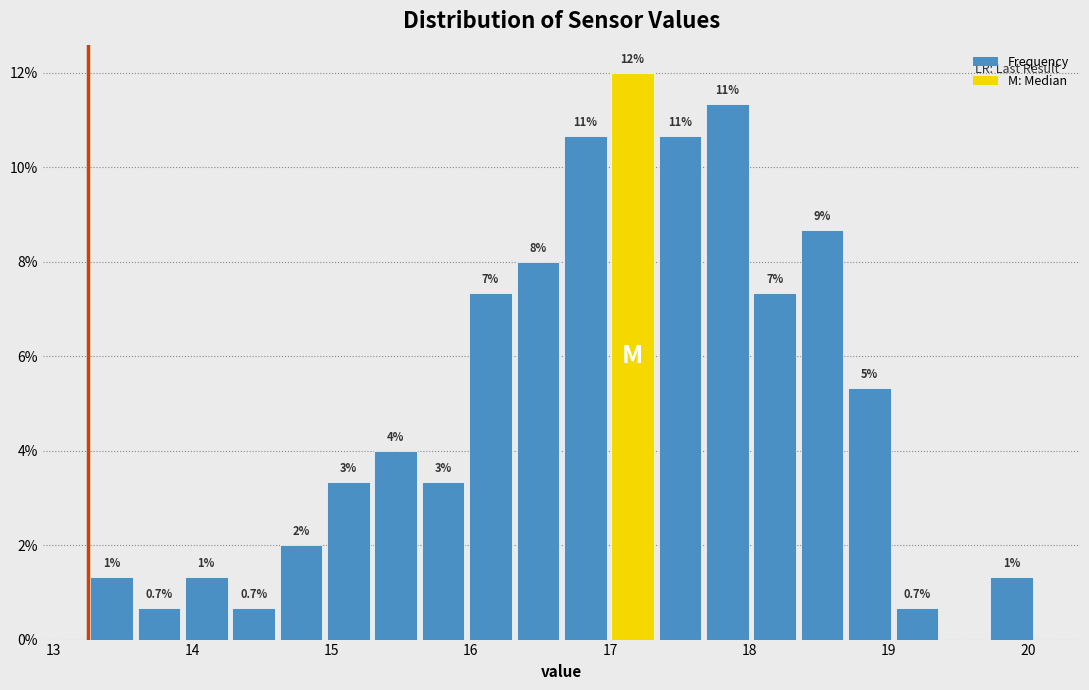

Read against the x-axis, roughly where is the centre of the tallest bar?

17.2